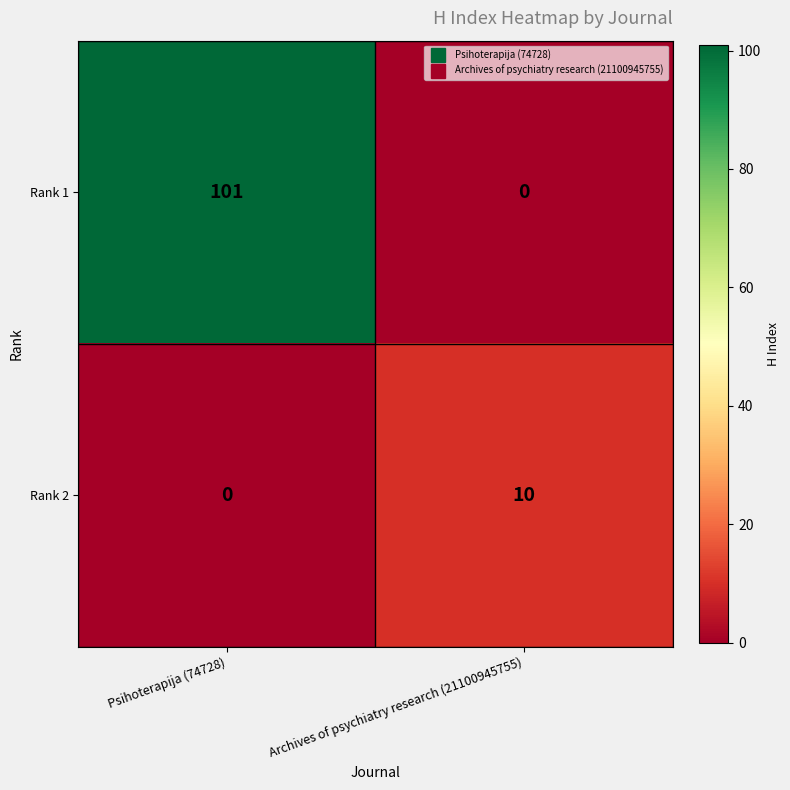

What is the average value of the Rank 2 series?

5